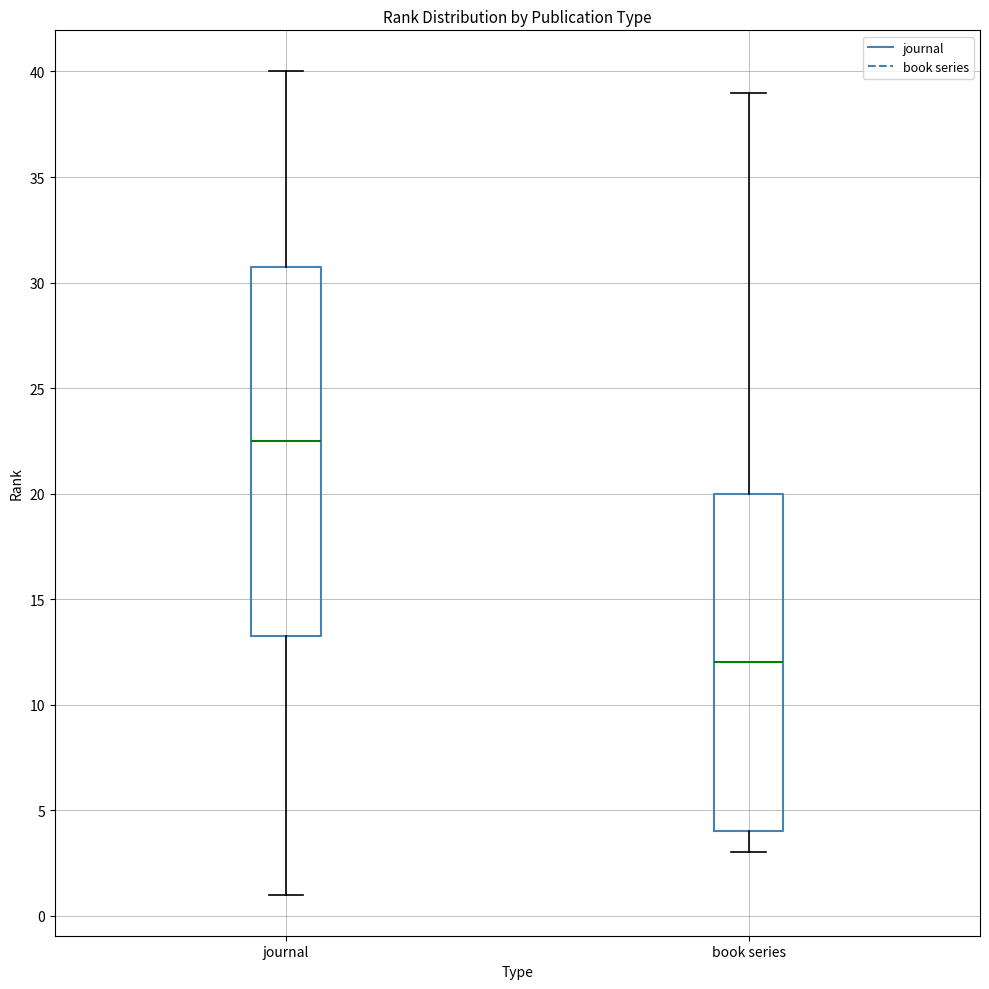

Reading left to right, transcribe this box plot: for each box, give where its median line is, the range the box spans, and where its two whiskers end, as read against the y-axis. The values are not printed on the chart, so give them approximately, as read against the axis.

journal: median 22.5, box 13.5 to 31.0, whiskers 1.0 to 40.0
book series: median 12.0, box 4.0 to 20.0, whiskers 3.0 to 39.0